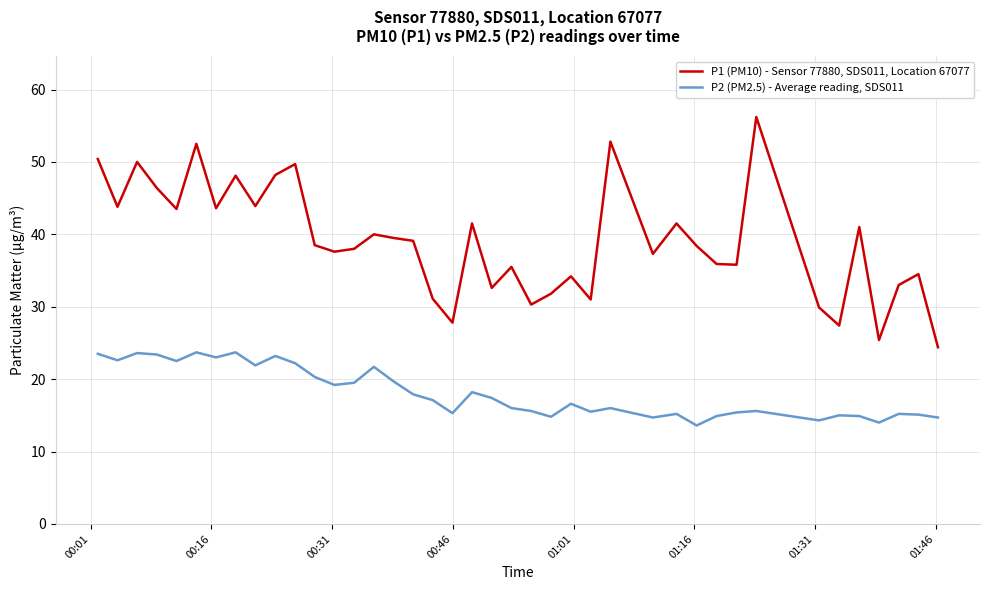

Rank the series by their average value, from lowest to highest.

P2 (PM2.5) - Average reading, SDS011, P1 (PM10) - Sensor 77880, SDS011, Location 67077